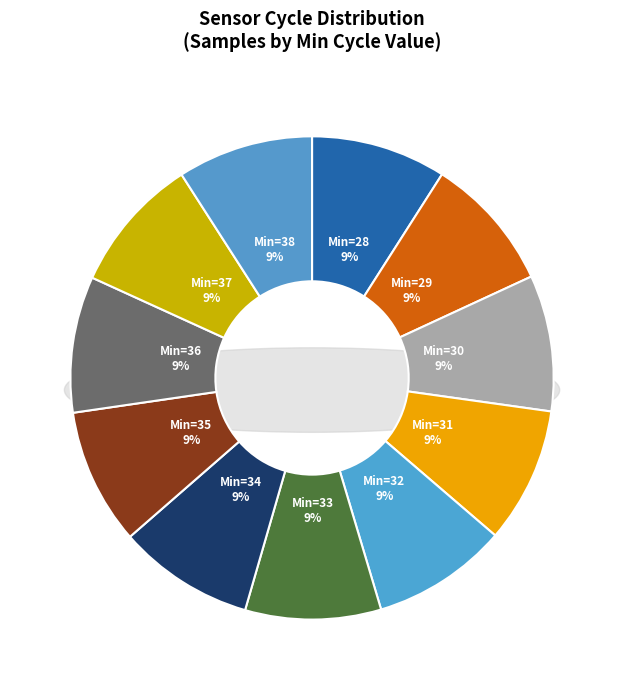

Which slice is the largest?

34